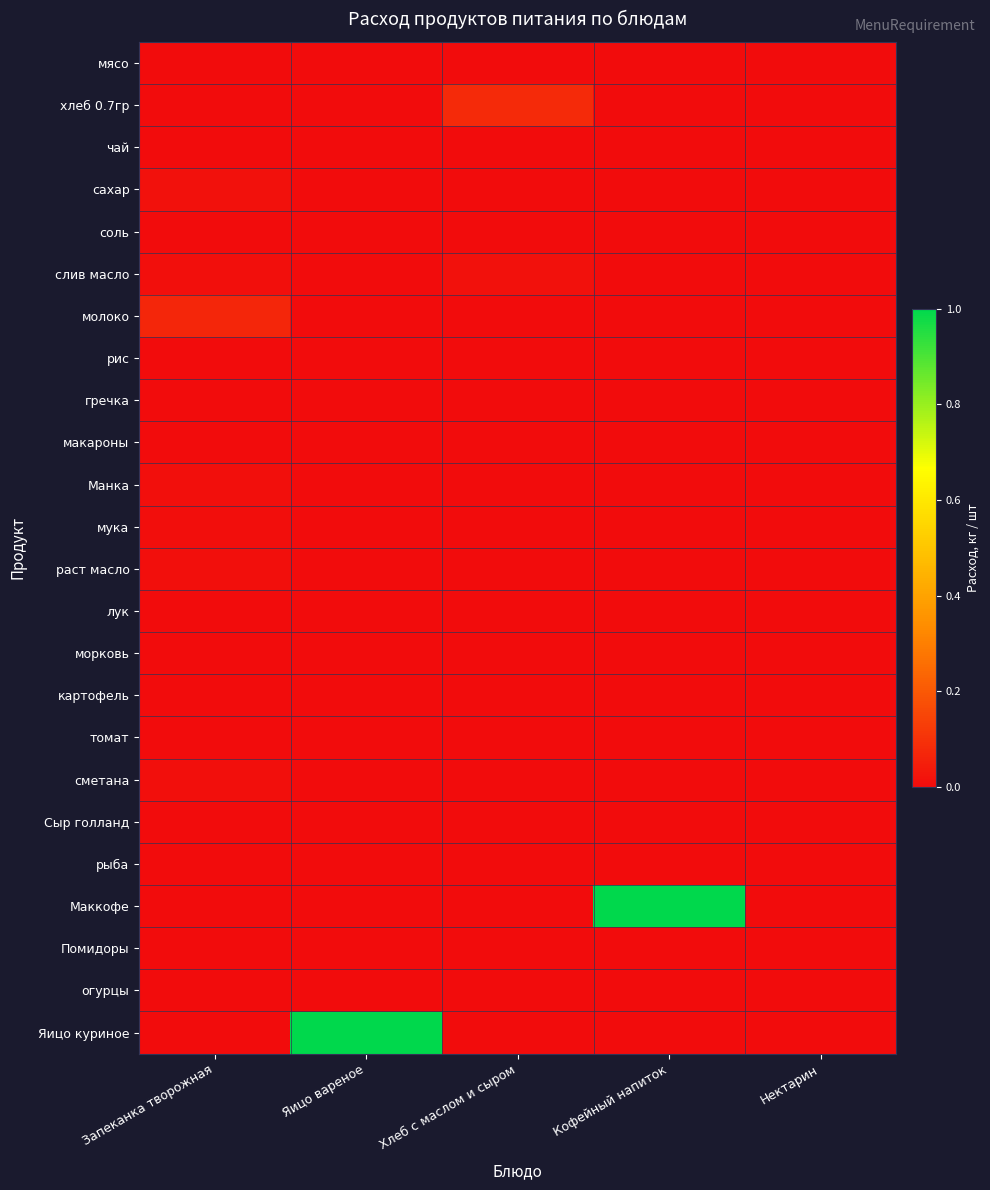

At how many categories does at least one series exceed 0?

4